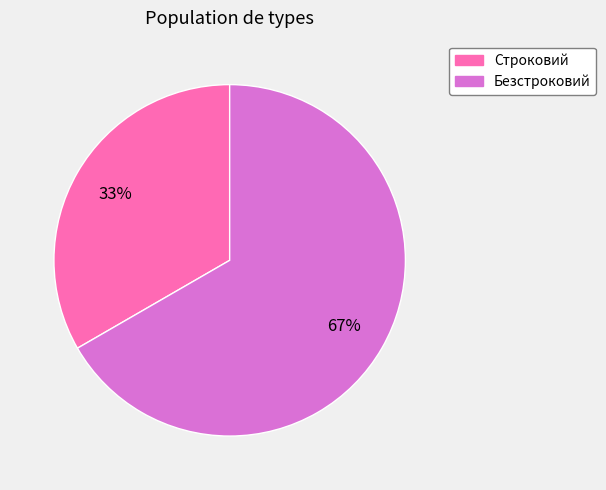

To the nearest percent, what is the average slice percentage?

50%